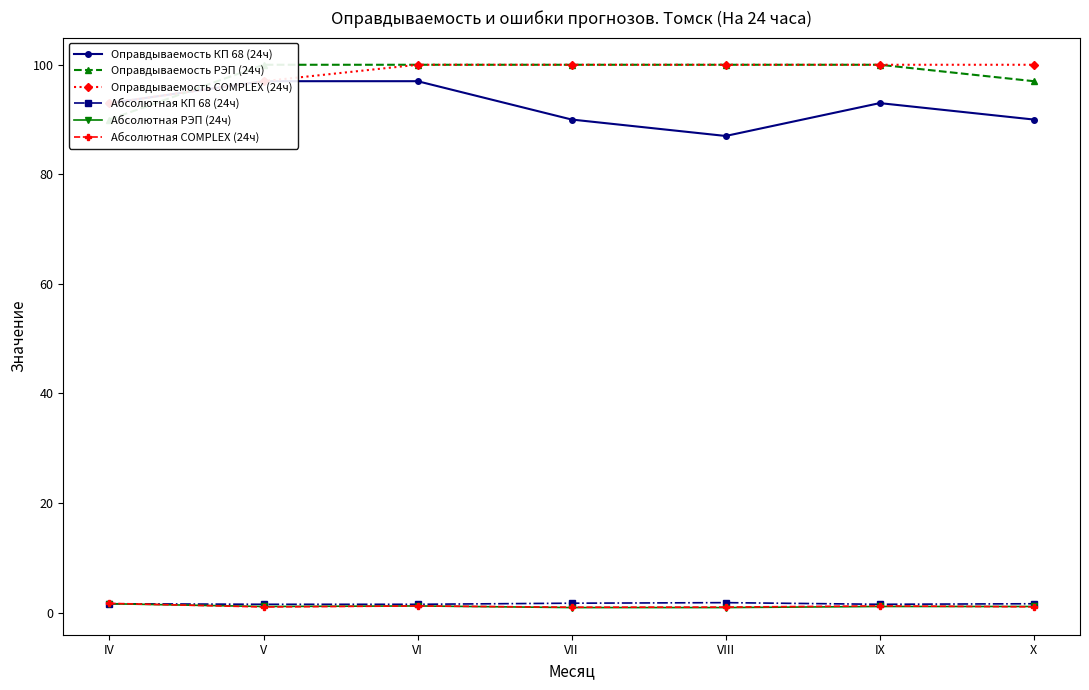

Which series ends up on top after the final intersection of Оправдываемость РЭП (24ч) and Оправдываемость COMPLEX (24ч)?

Оправдываемость РЭП (24ч)